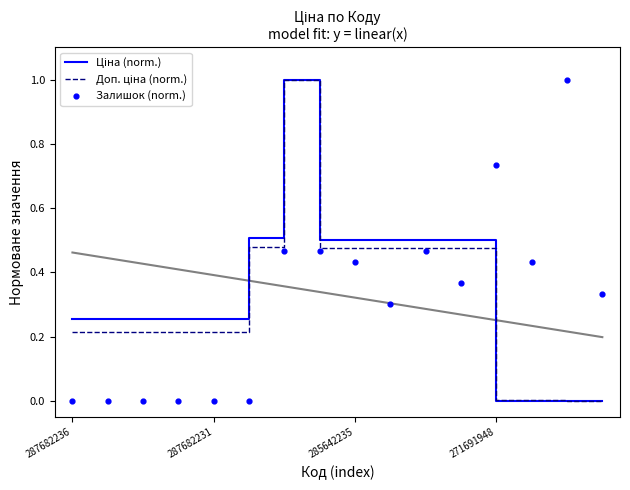

Is the value of Залишок (norm.) at 15 greater than the value of Доп. ціна (norm.) at 13?

Yes